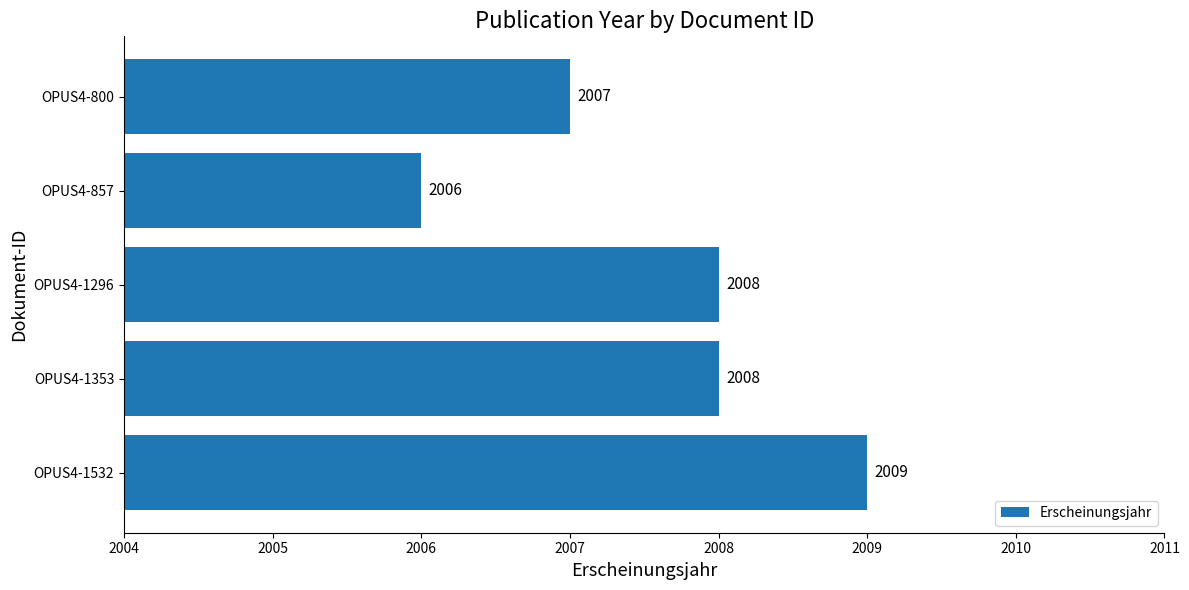

Is it true that the value at OPUS4-1353 is 502?

False